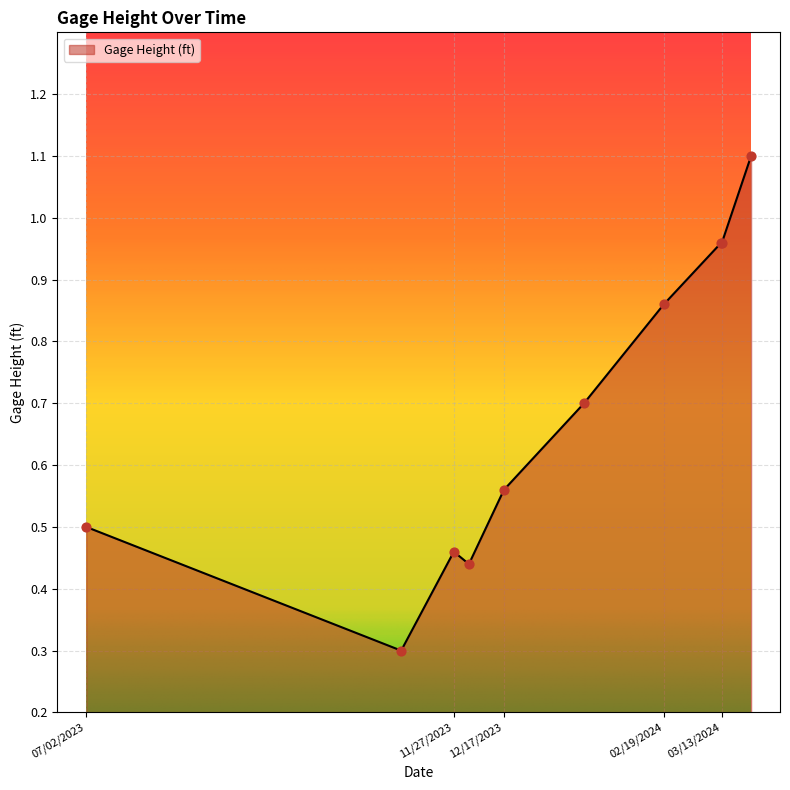

What is the greatest value displayed?

1.1